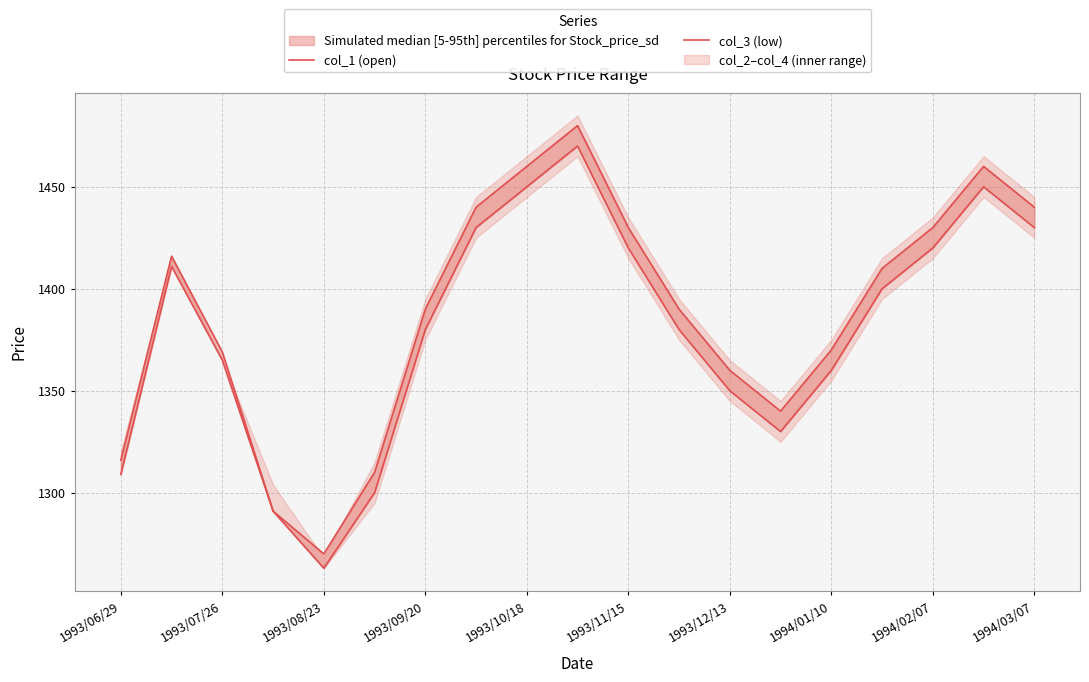

Is it true that col_1 (open) equals 2143 at 1993/09/20?

False